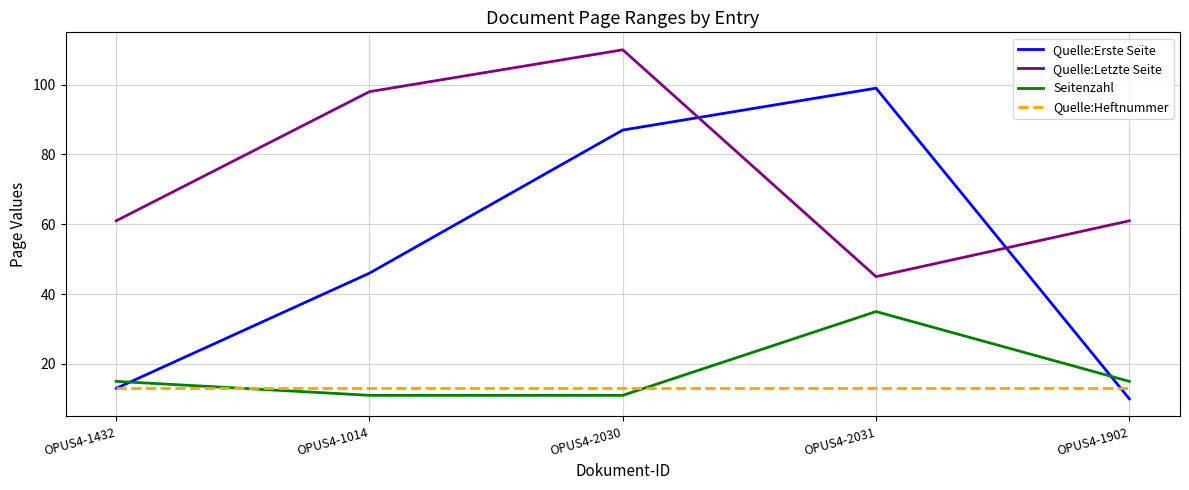

Which series has the widest spread of values?

Quelle:Erste Seite